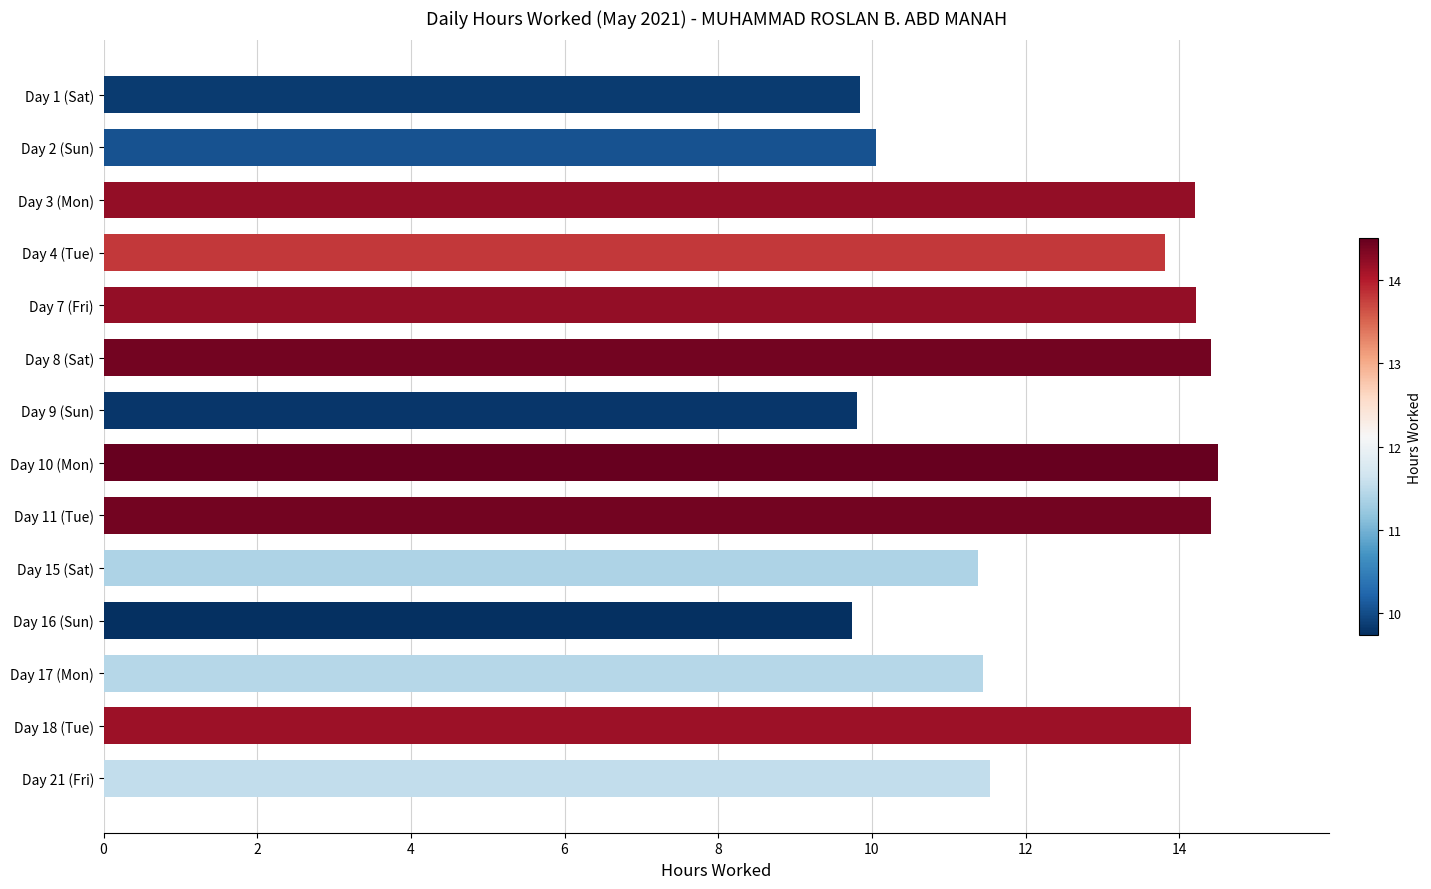

What is the value of the 11th bar from the top?

9.7